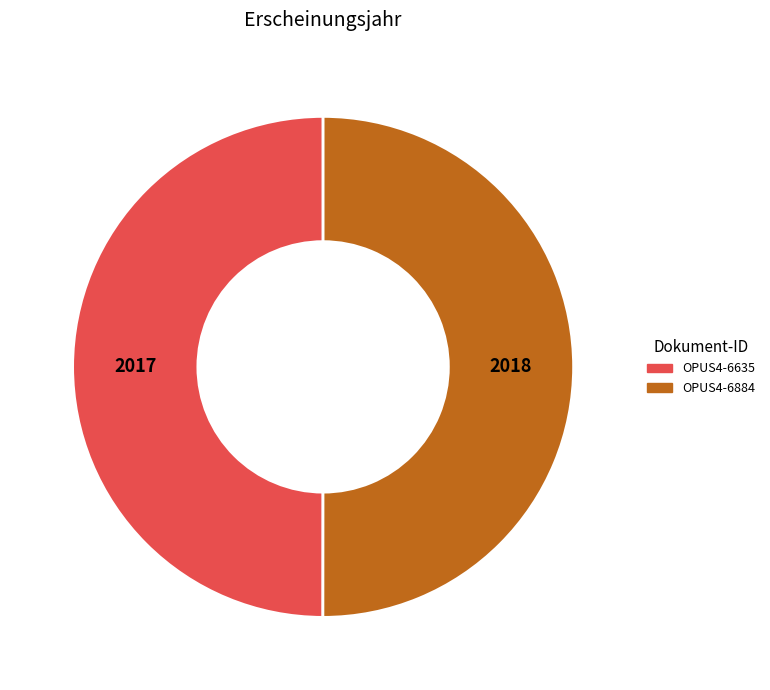

How many segments does this pie chart have?

2